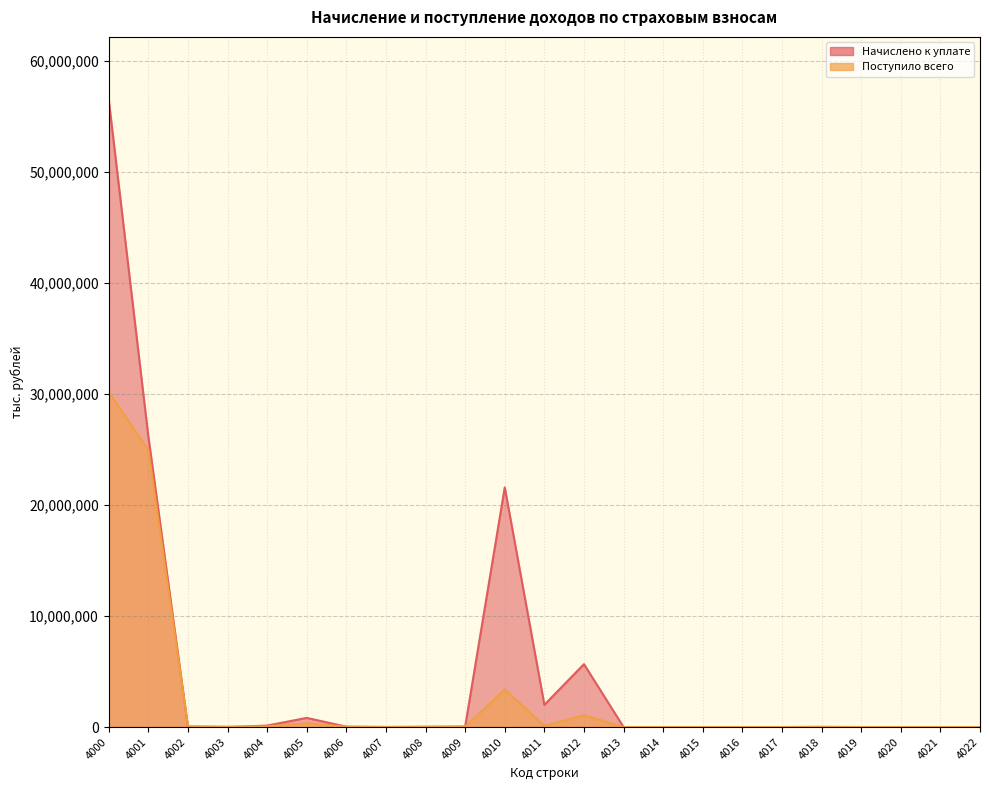

What is the difference between the Поступило всего values at 4018 and 4010?

3353317